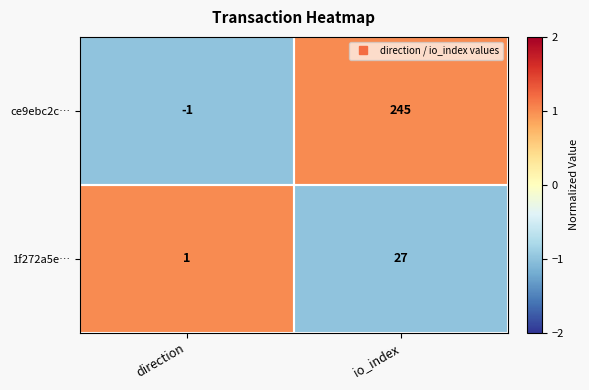

What is the greatest value displayed?

245